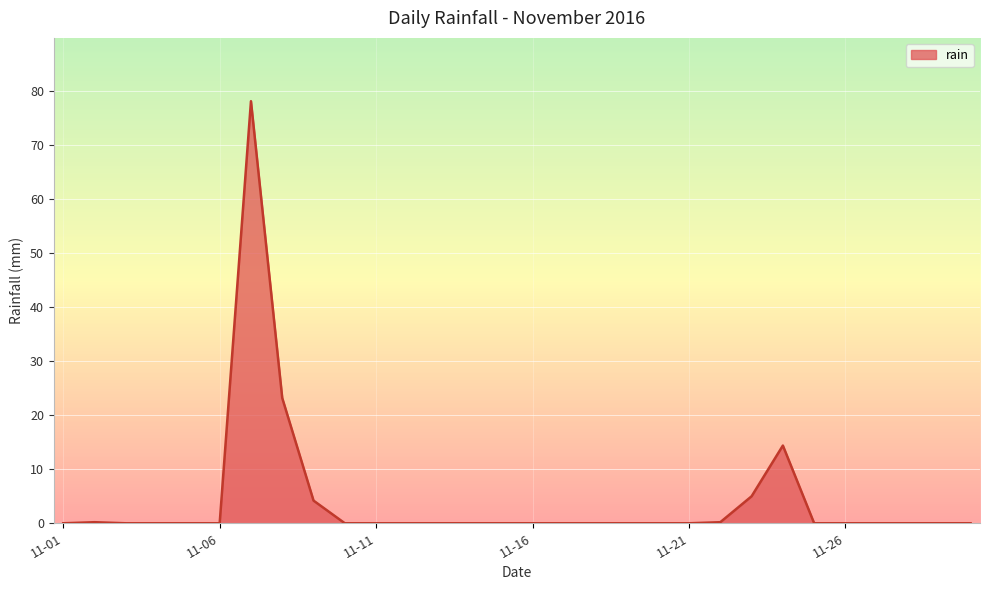

What is the difference between the maximum and minimum values?

78.2